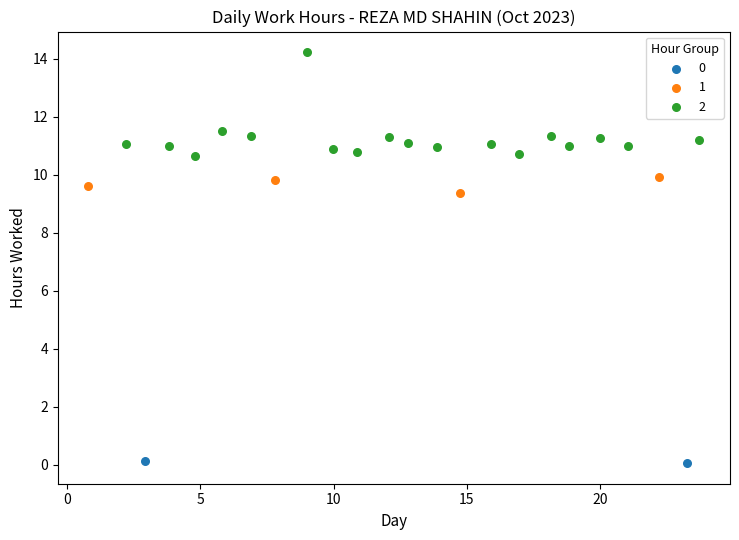

Which series reaches the minimum Y coordinate?

0